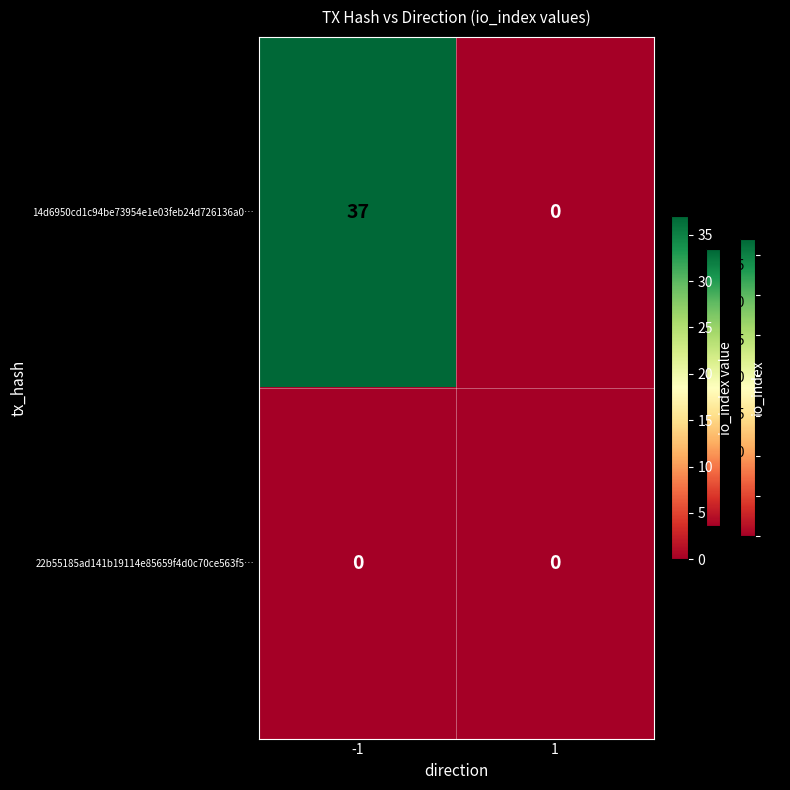

Which series has the largest total across all categories?

14d6950cd1c94be73954e1e03feb24d726136a0…